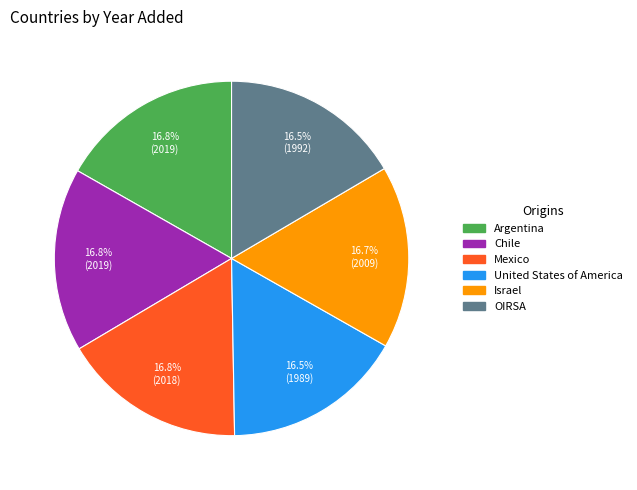

Is United States of America the majority of the pie?

No